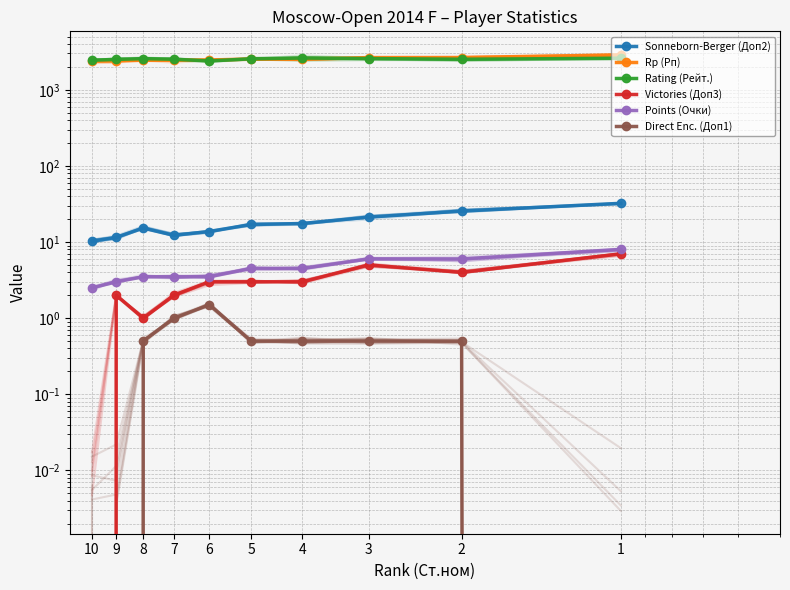

What is the difference between the maximum and minimum values in the Rp (Рп) series?

500.0